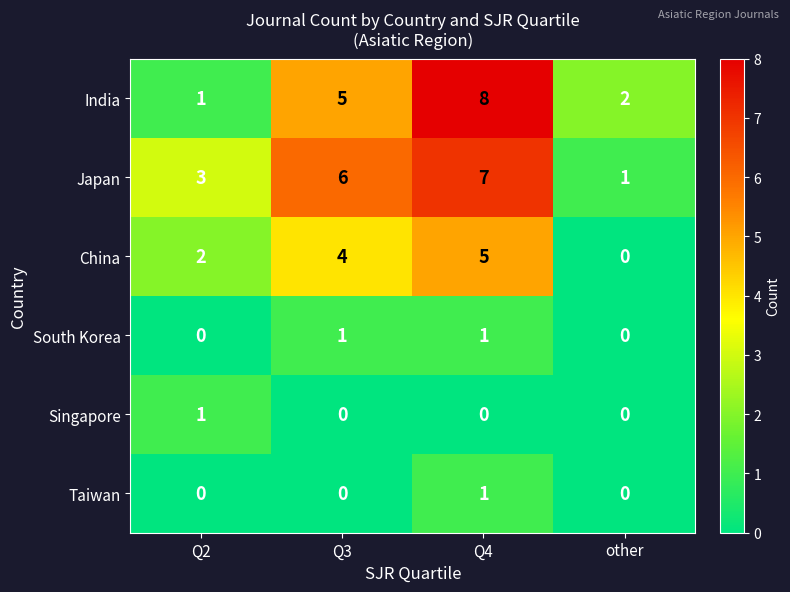

Rank the categories by Japan value from highest to lowest.

Q4, Q3, Q2, other